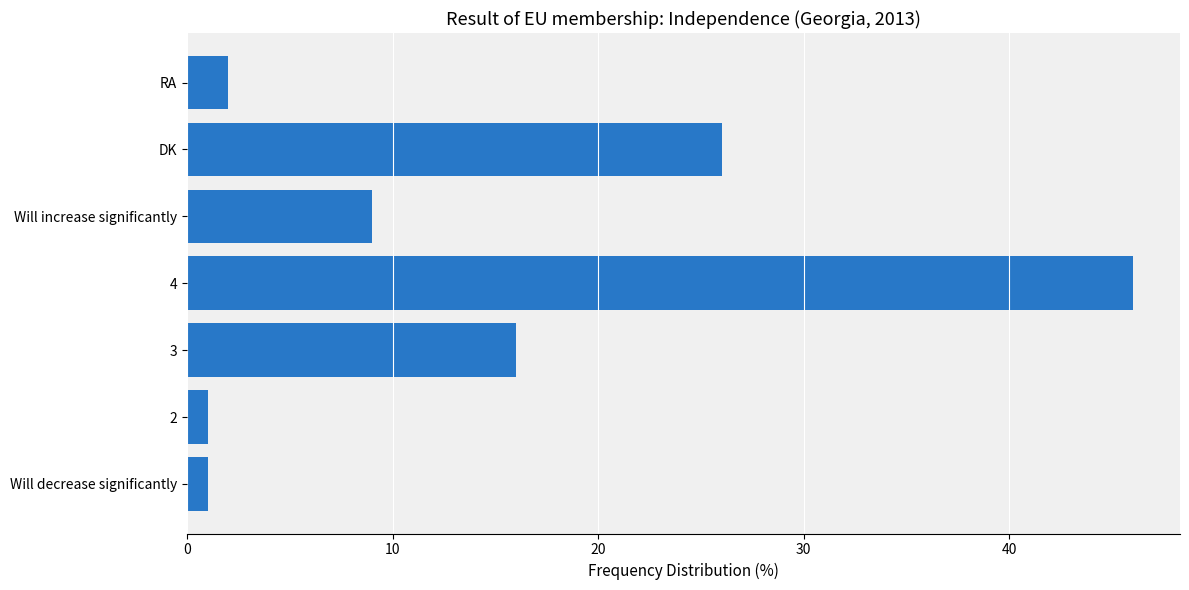

What is the difference between the values at RA and DK?

24